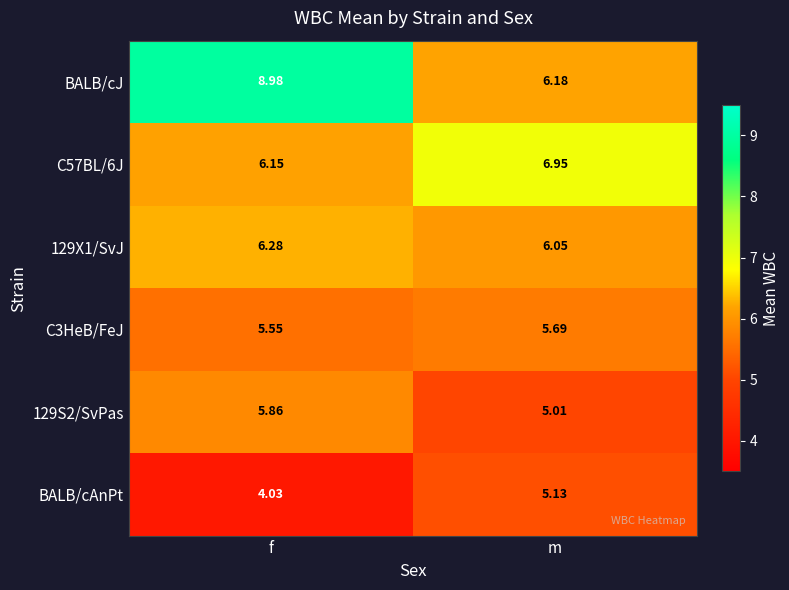

Which series has the largest range (max minus min)?

BALB/cJ